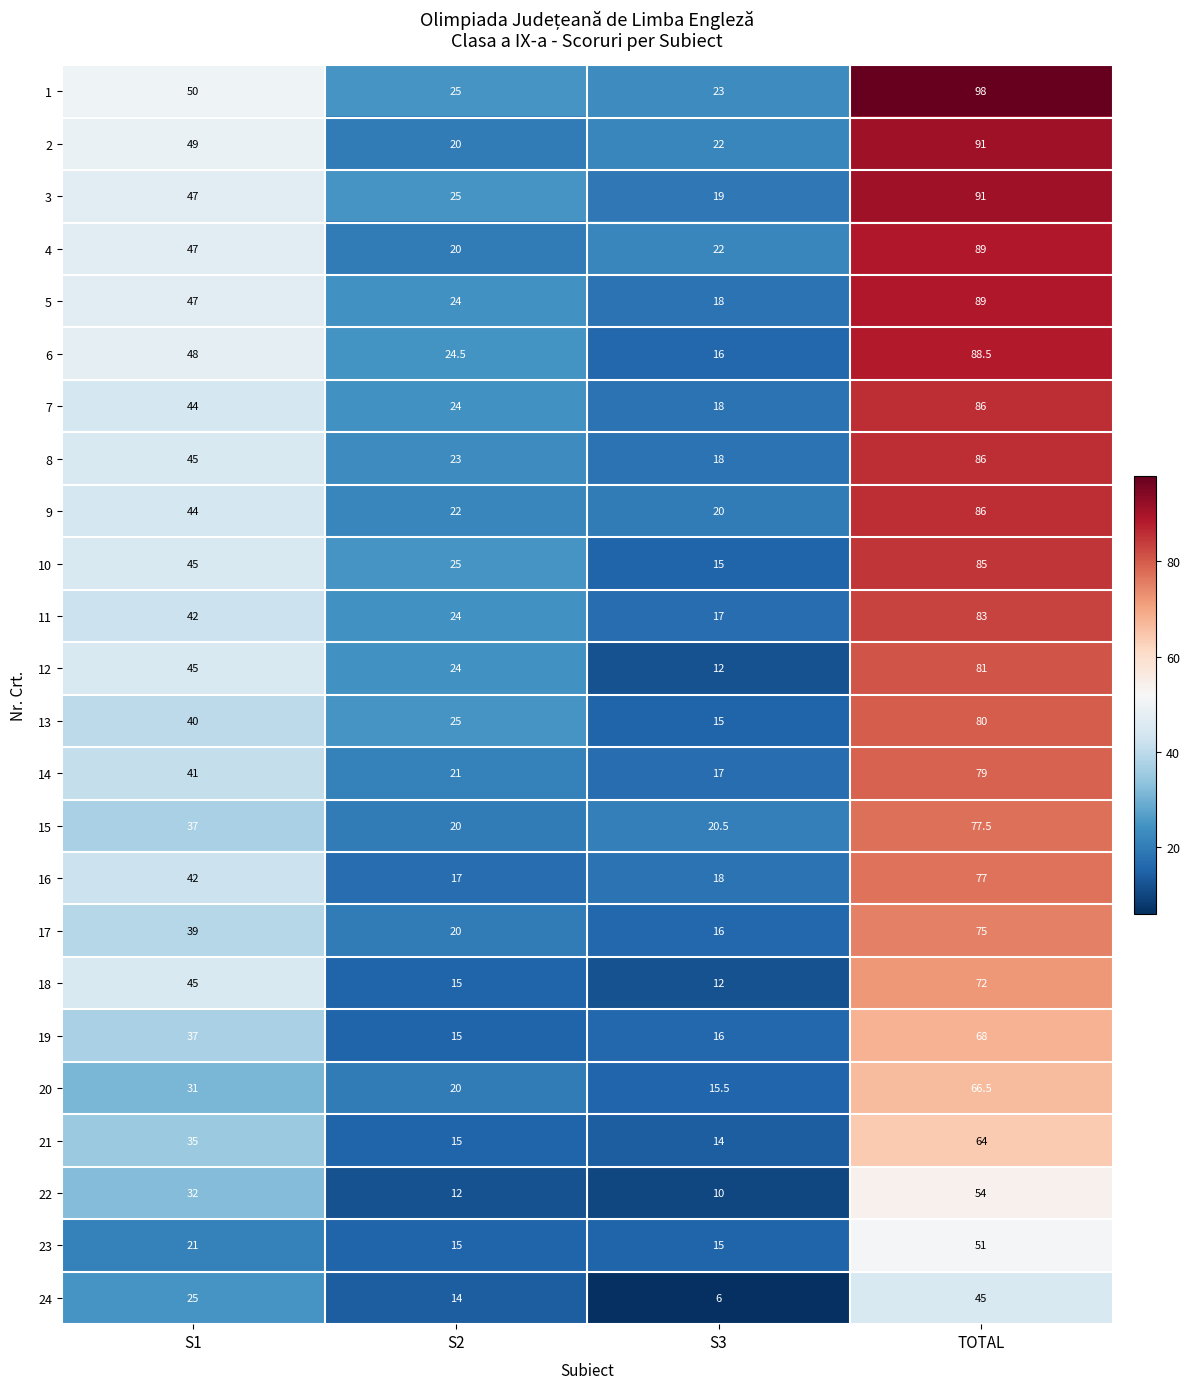

True or false: 2 has a value of 21.8 at TOTAL.

False